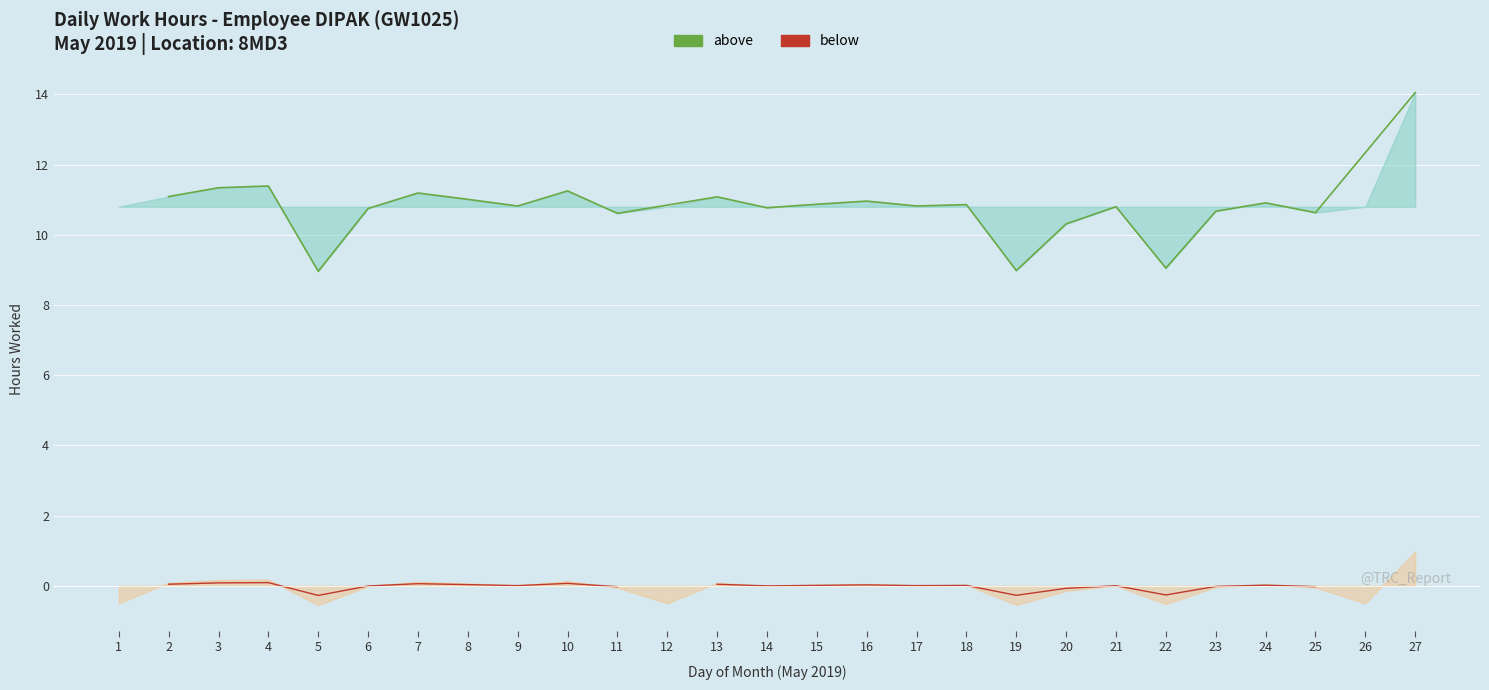

Does the chart display data point markers on the line(s)?

No